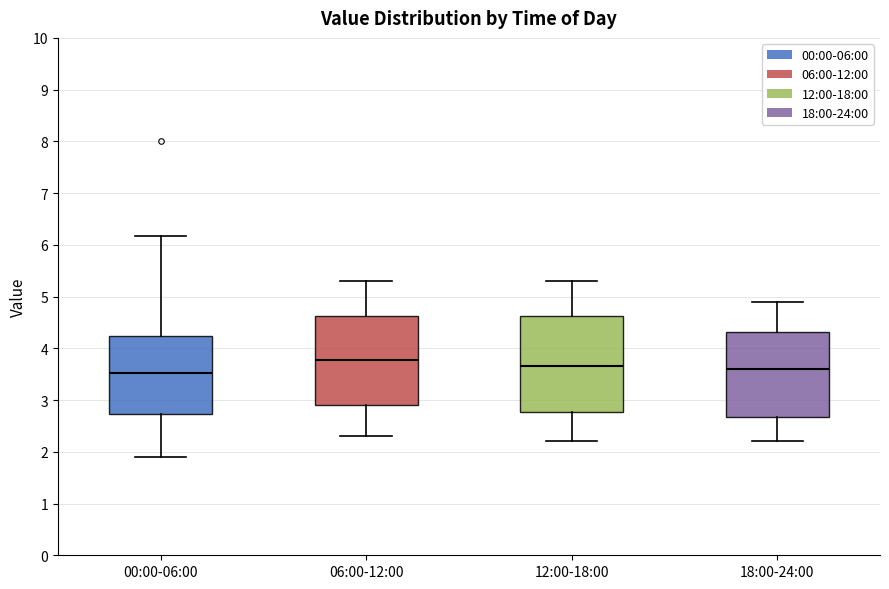

Where does the median line of the box for 12:00-18:00 sit on the y-axis? The values are not printed on the chart, so give them approximately, as read against the axis.

3.7